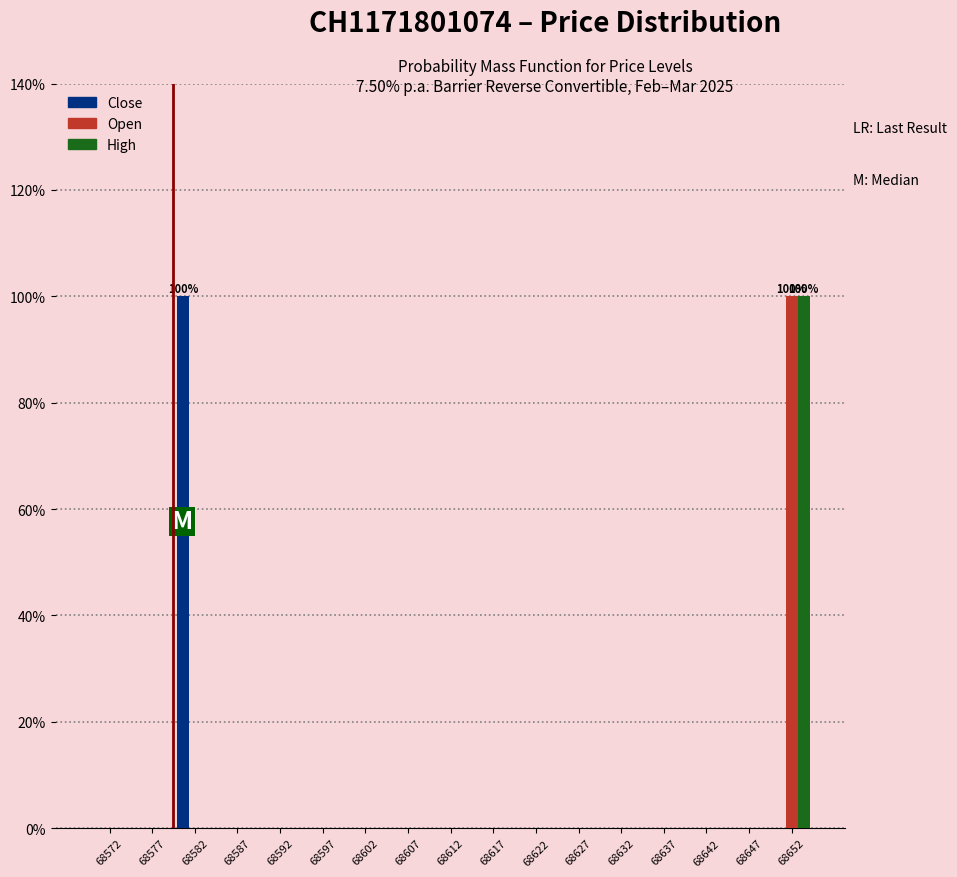

In the Open series, which range on the x-axis has the tallest bar?

68650 to 68655